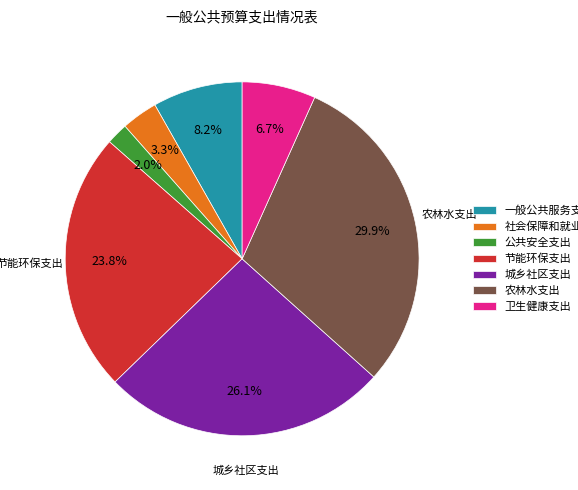

Approximately how many times larger is the value at 城乡社区支出 compared to 卫生健康支出?

3.9